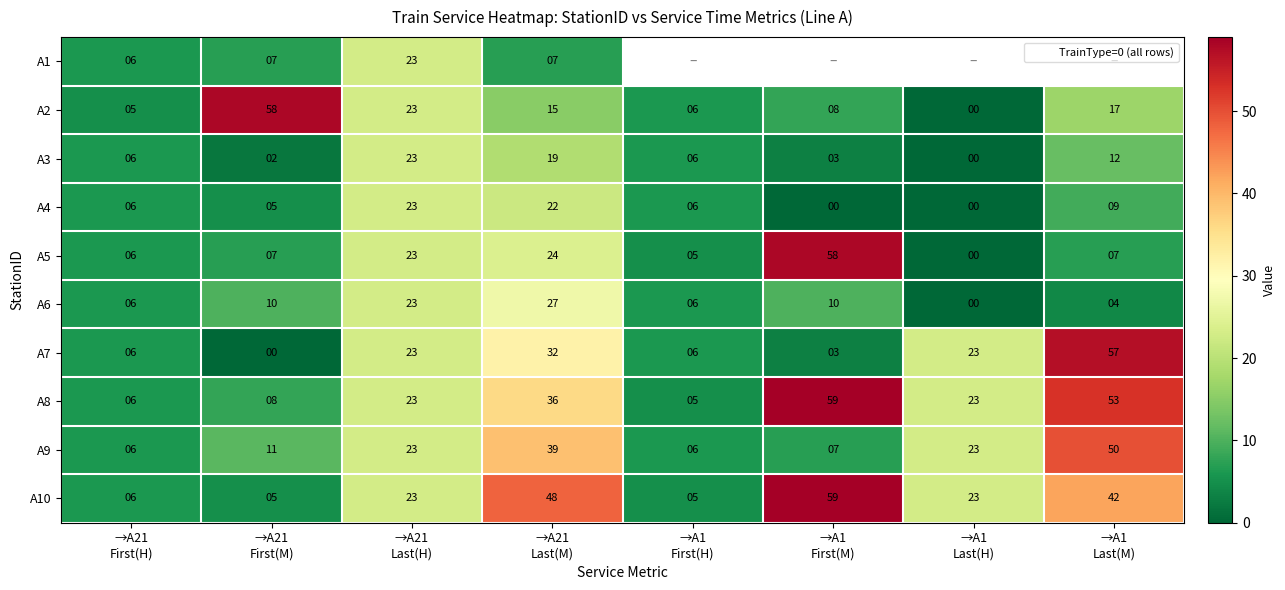

What is the average value of the A8 series?

27